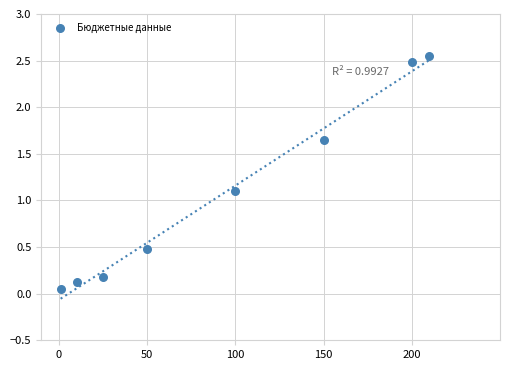

What is the average Y value?

1.1